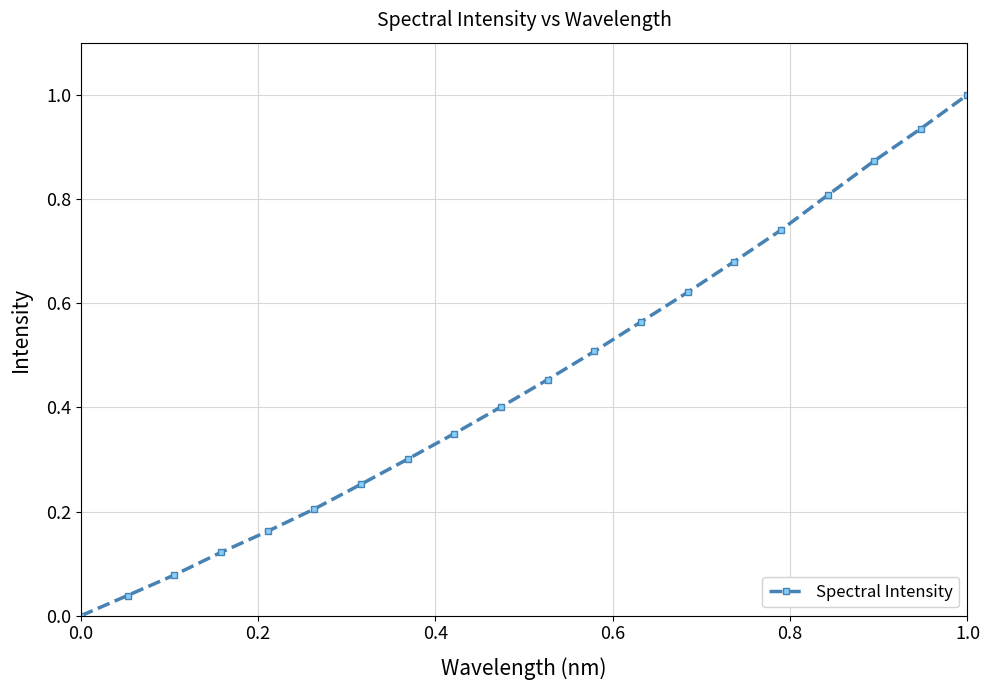

What is the greatest value displayed?

1.0